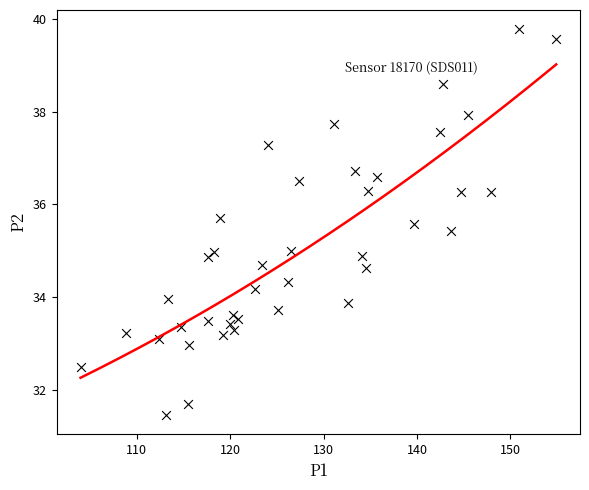

What is the range of Y values (max minus min)?

8.3